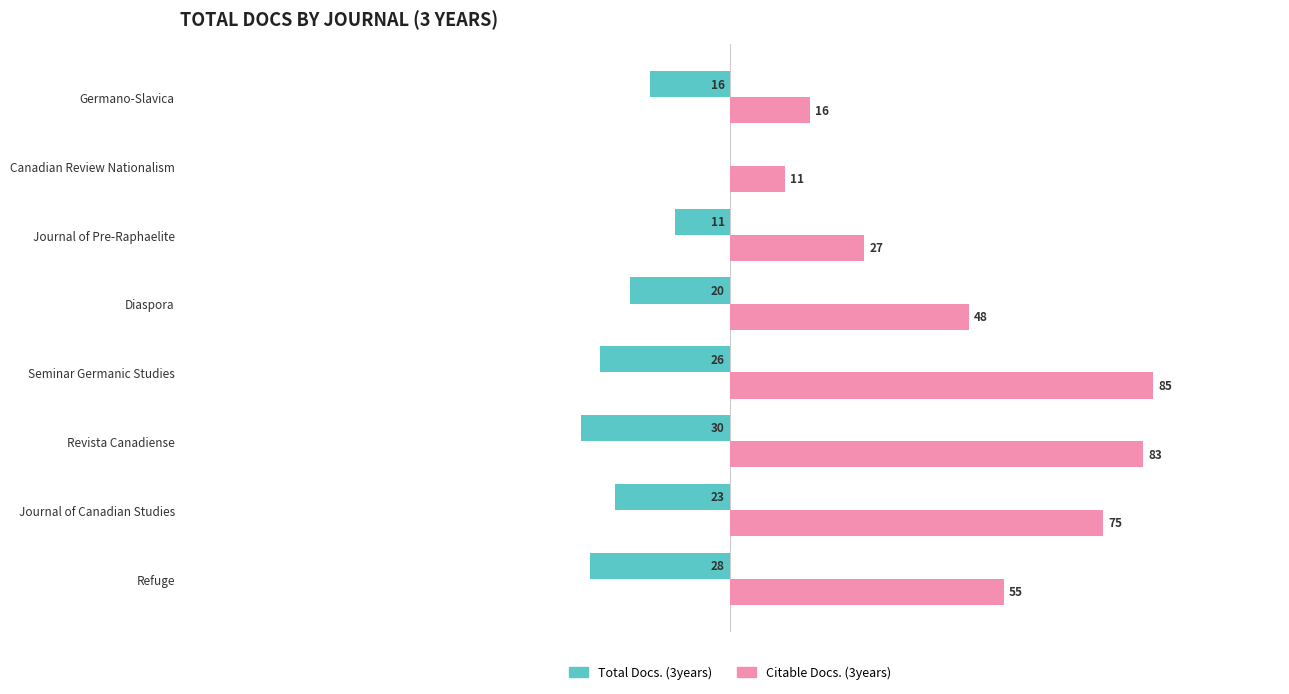

At which category does the chart reach its peak across all series?

Seminar Germanic Studies